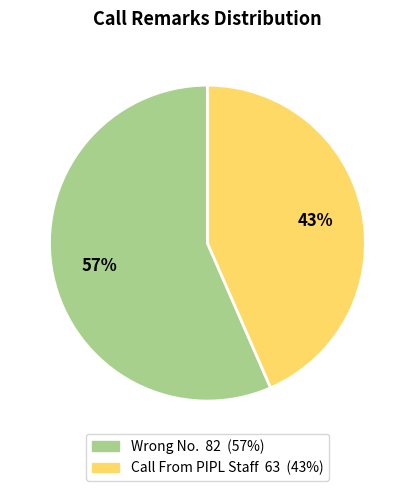

Do Call From PIPL Staff and Wrong No. together represent more than half of the pie?

Yes